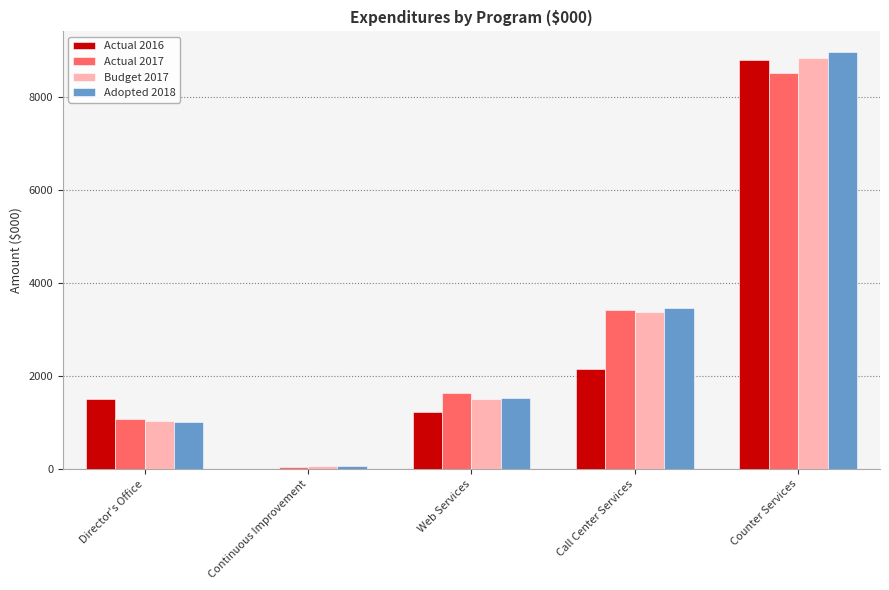

Reading right to left, what are all the values shown in this chart?

Actual 2016: 8796	2141	1223	0	1510
Actual 2017: 8508	3424	1643	40	1073
Budget 2017: 8835	3376	1497	55	1024
Adopted 2018: 8962	3471	1527	55	1017